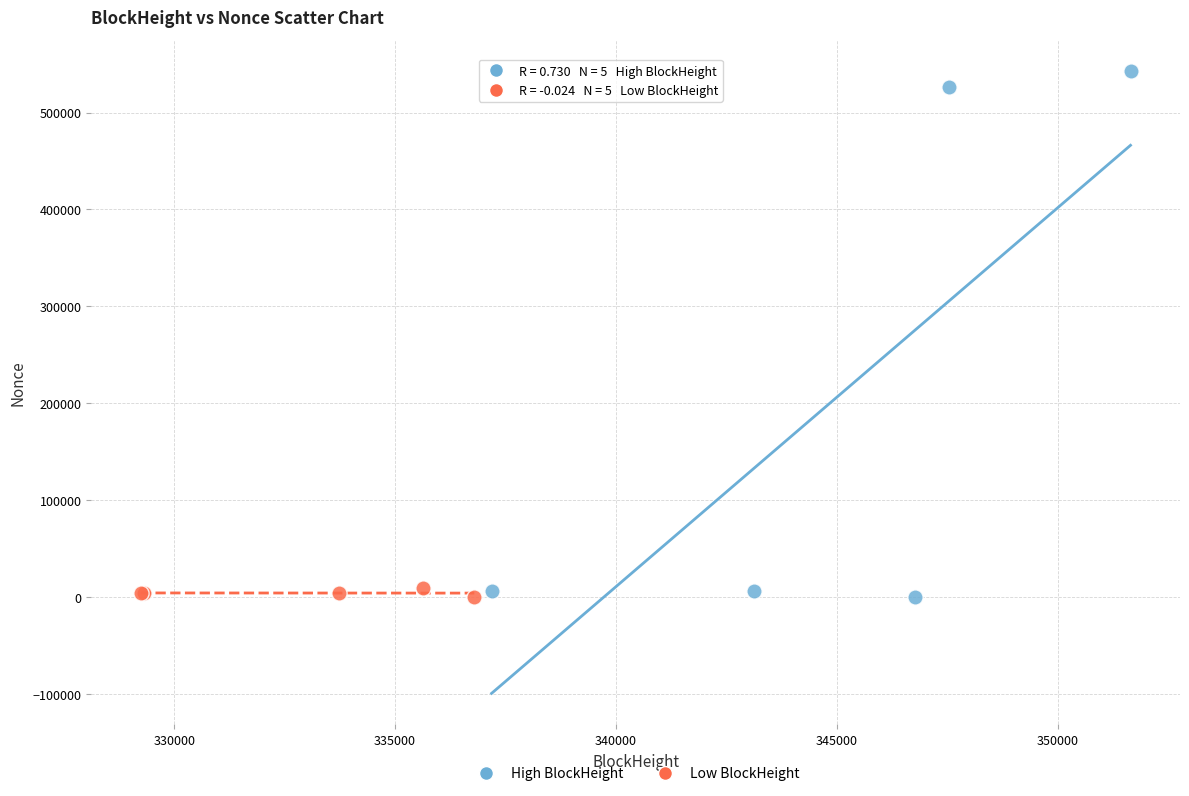

Which series reaches the maximum Y coordinate?

High BlockHeight